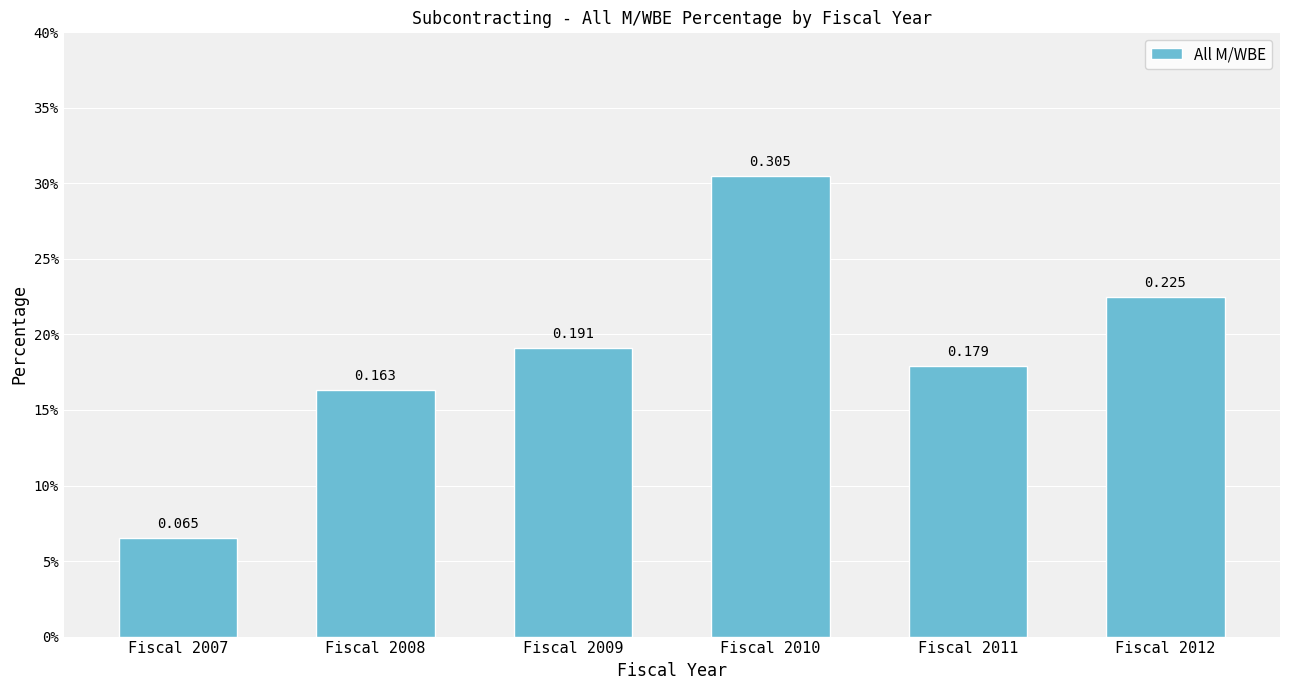

Reading left to right, what are all the values shown in this chart?

Fiscal 2007=0.1	Fiscal 2008=0.2	Fiscal 2009=0.2	Fiscal 2010=0.3	Fiscal 2011=0.2	Fiscal 2012=0.2